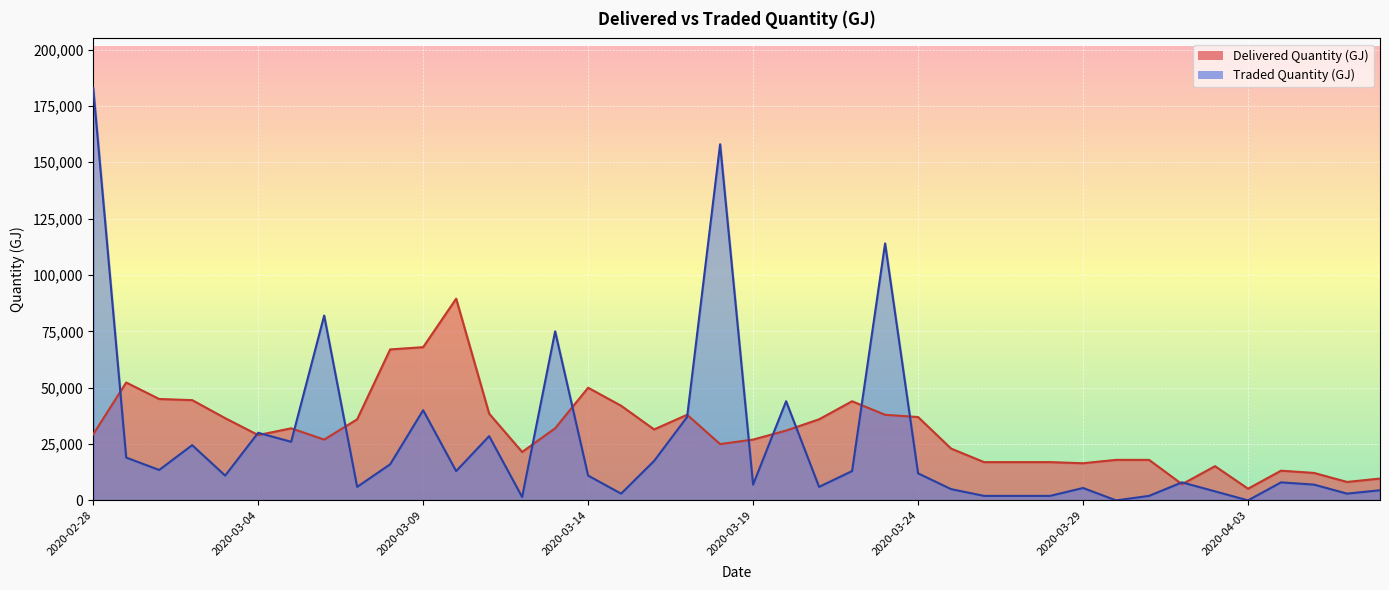

Where is Delivered Quantity (GJ) nearest to the value 47330?

2020-03-01